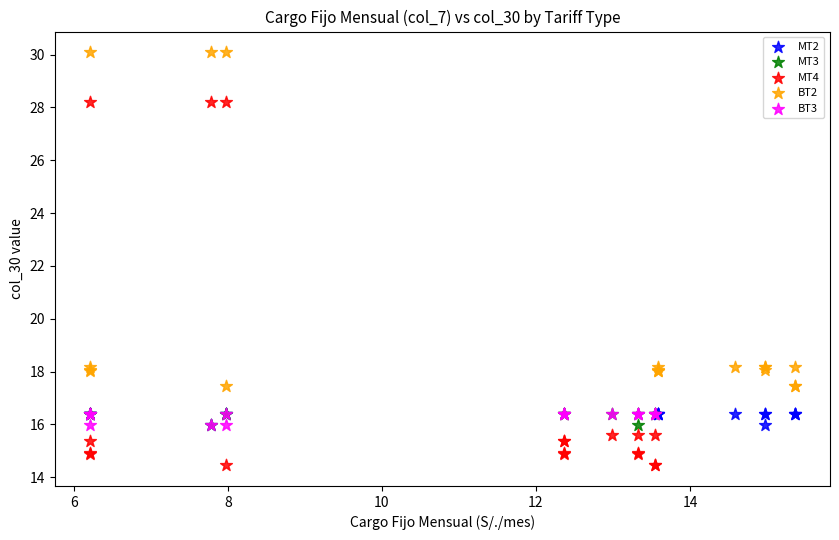

Which series contains the highest Y value?

BT2